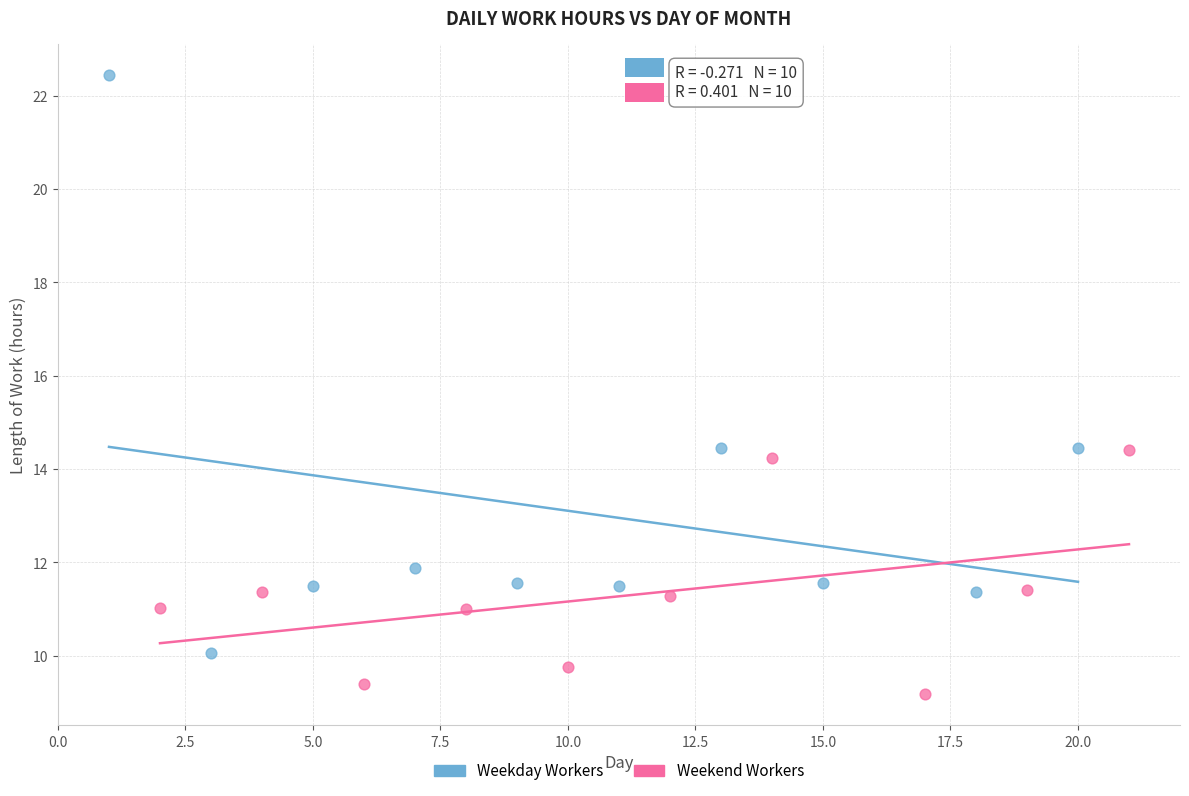

Which series contains the highest Y value?

Weekday Workers